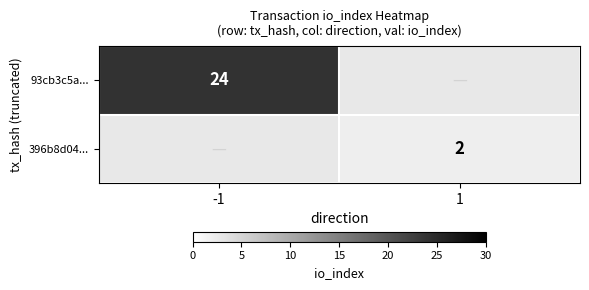

What is the spread (max minus min) of values at 1?

2